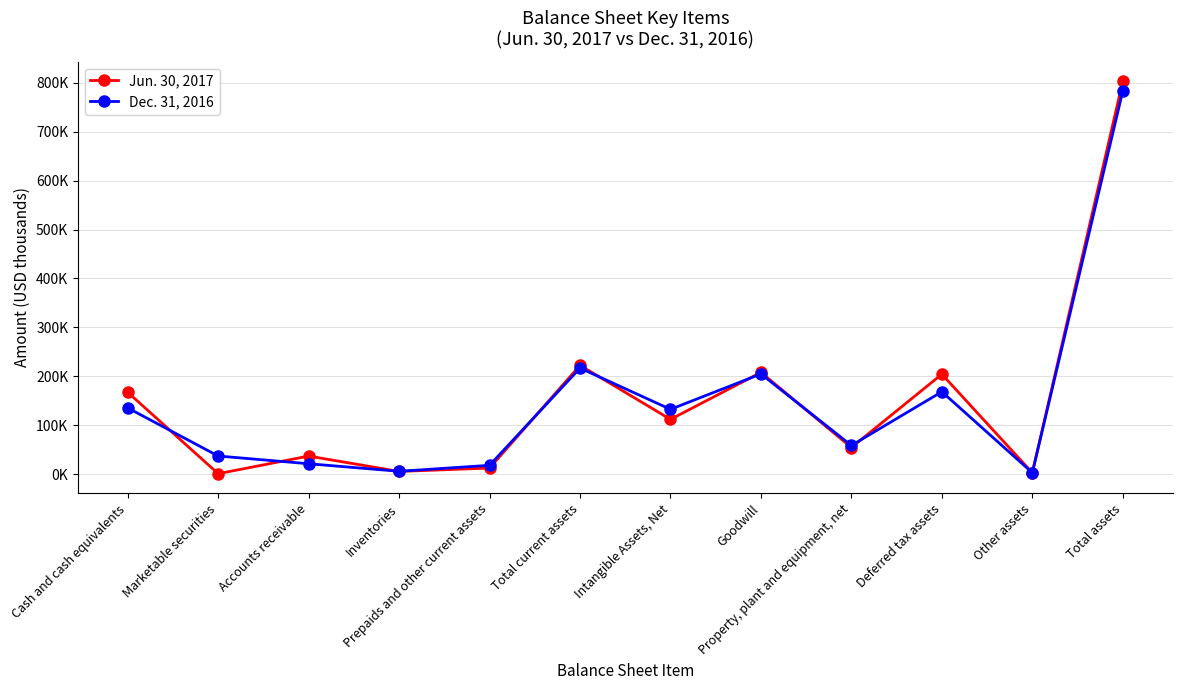

The Dec. 31, 2016 series shows 216781 at Total current assets. True or false?

True